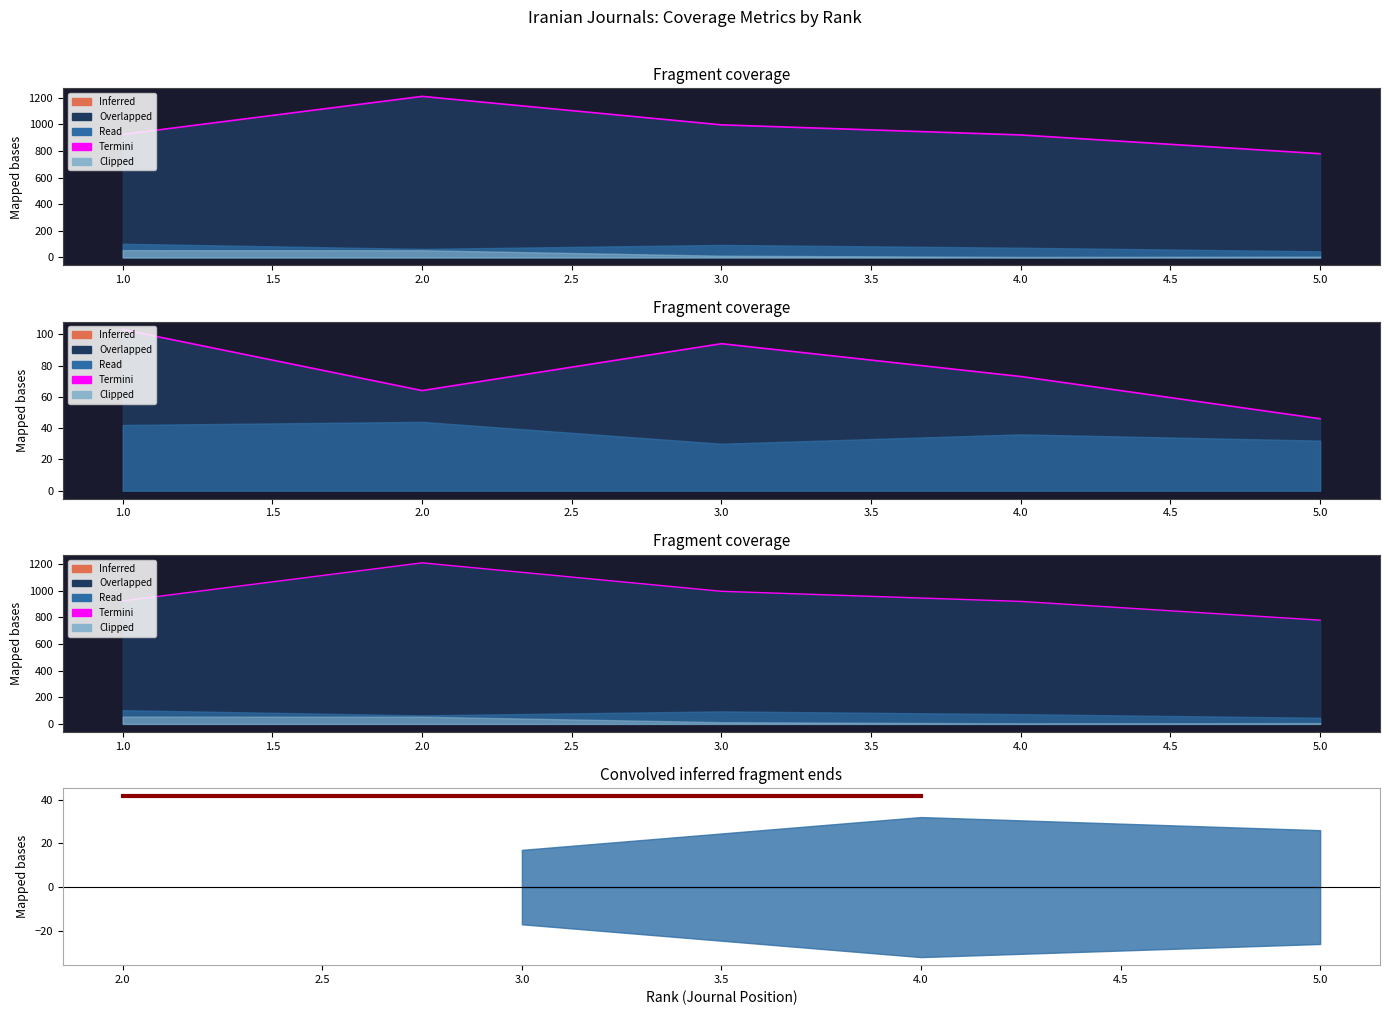

Is it true that Total Cites (3years) equals 1211 at 2?

True